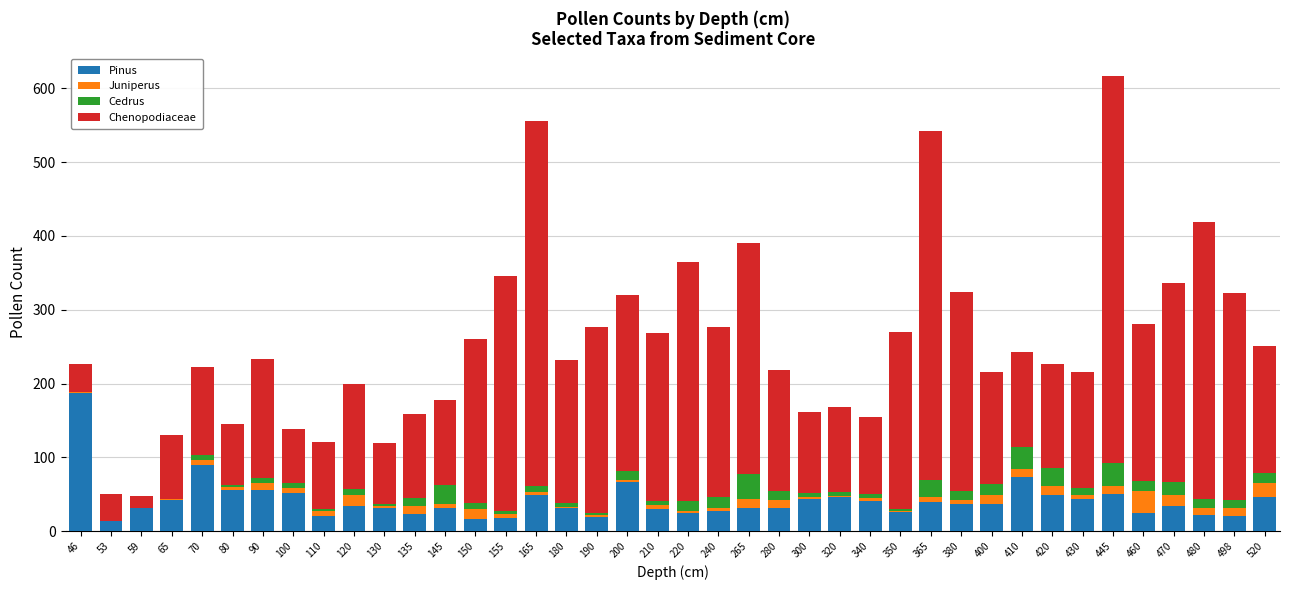

Is it true that Pinus equals 30 at 410?

False